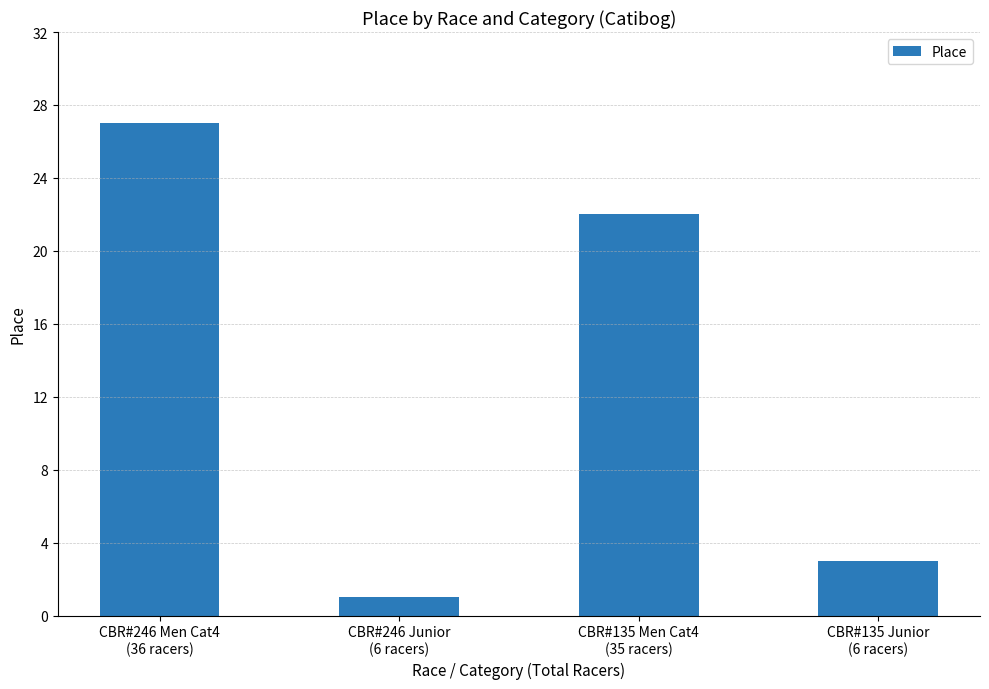

Are the bars grouped side by side (vs. stacked)?

No